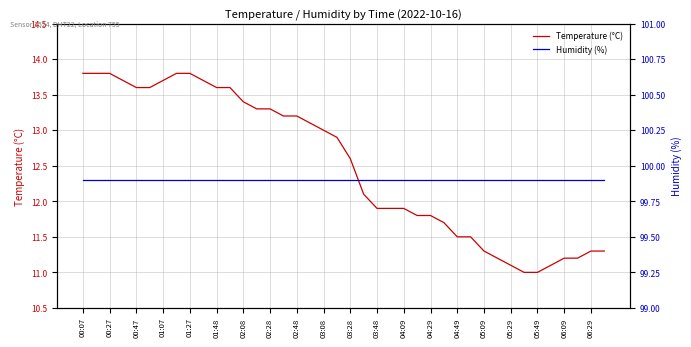

What is the value of the Humidity (%) point at the 36th from the left?

99.9